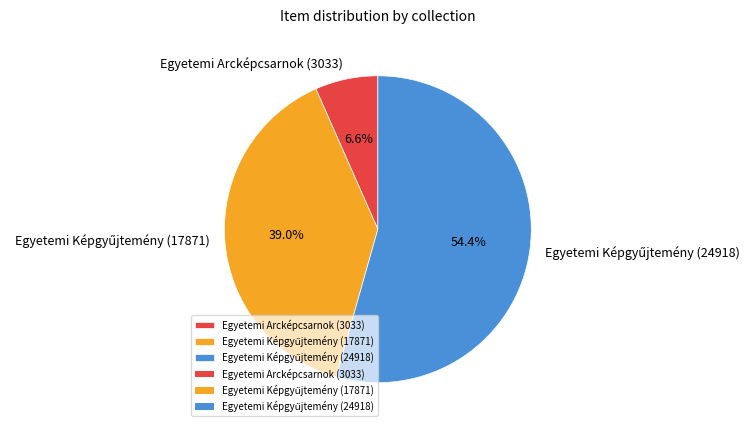

What is the smallest slice in the pie chart?

Egyetemi Arcképcsarnok (3033)